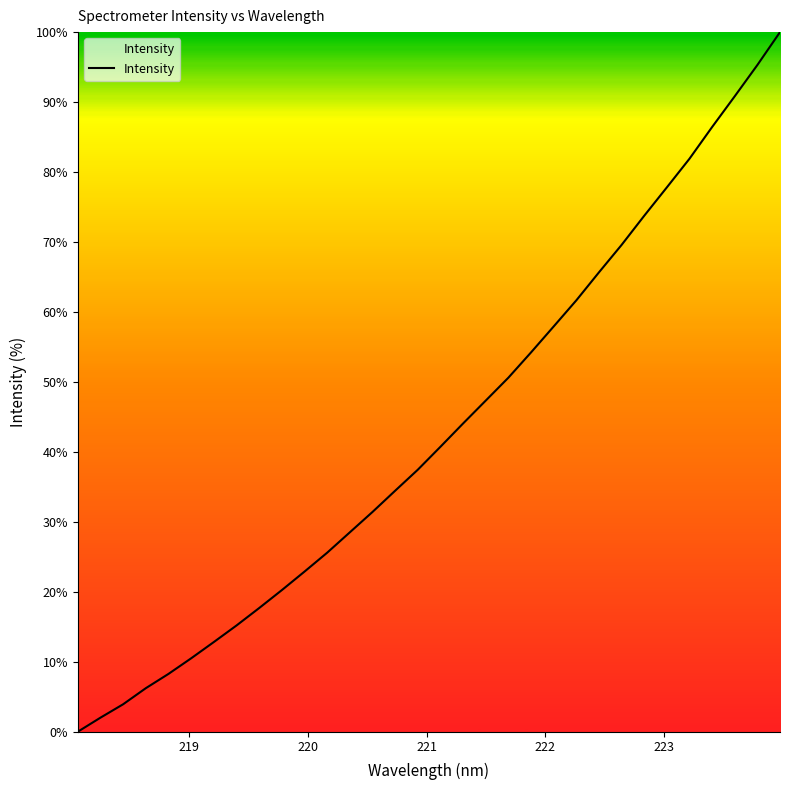

What is the difference between the maximum and minimum values?

100.0